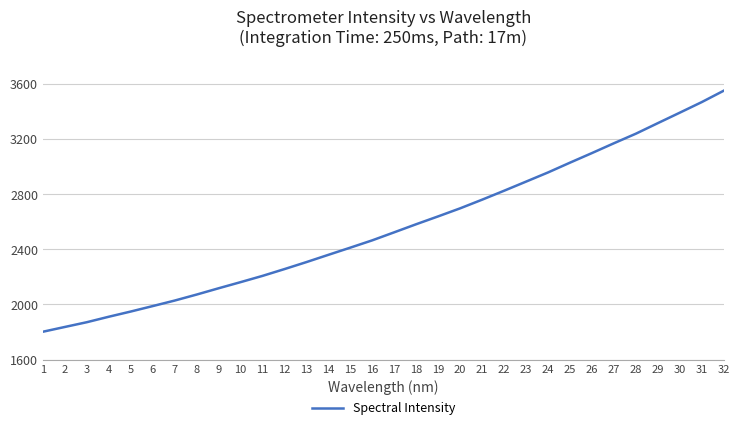

How many values are below 2523?

16